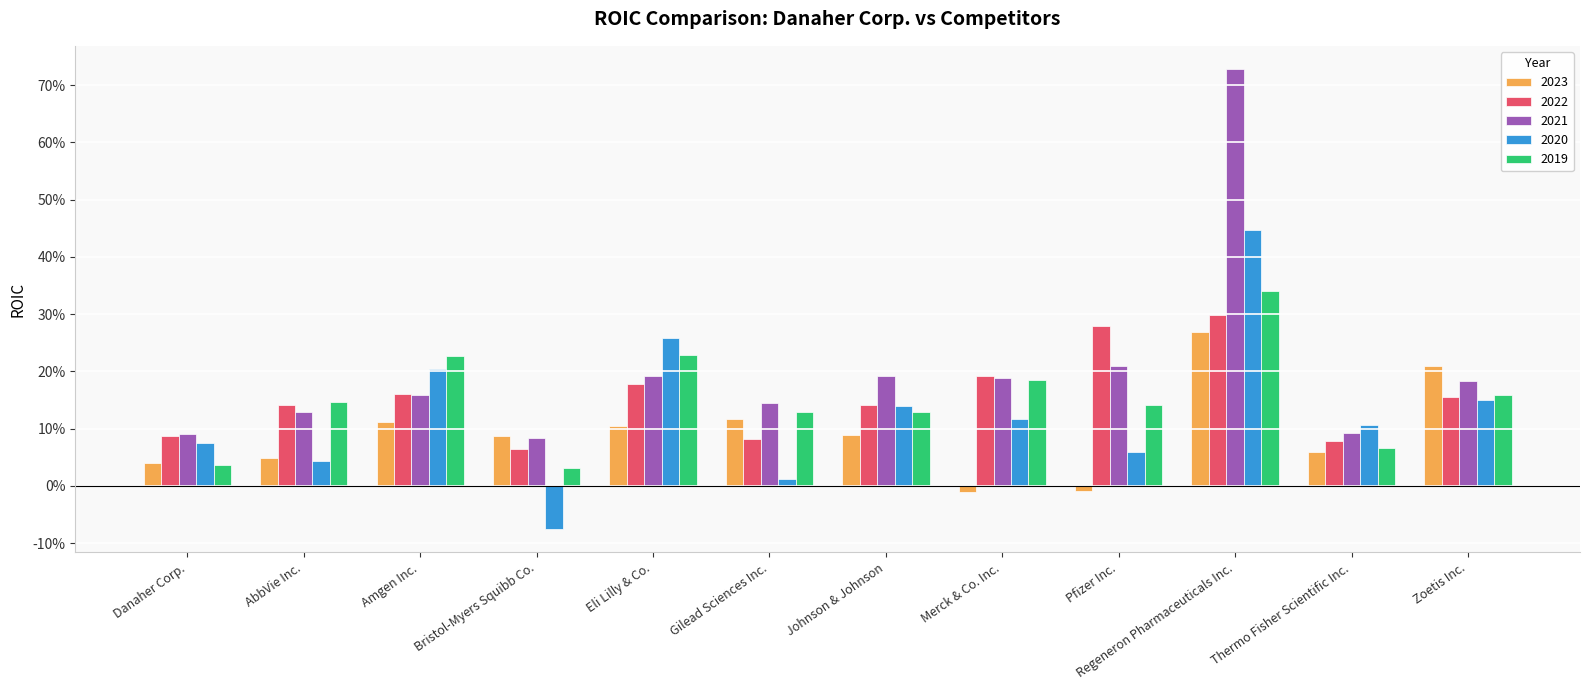

Reading left to right, list all the values displayed in this chart.

2023: 0.0	0.0	0.1	0.1	0.1	0.1	0.1	-0.0	-0.0	0.3	0.1	0.2
2022: 0.1	0.1	0.2	0.1	0.2	0.1	0.1	0.2	0.3	0.3	0.1	0.2
2021: 0.1	0.1	0.2	0.1	0.2	0.1	0.2	0.2	0.2	0.7	0.1	0.2
2020: 0.1	0.0	0.2	-0.1	0.3	0.0	0.1	0.1	0.1	0.4	0.1	0.1
2019: 0.0	0.1	0.2	0.0	0.2	0.1	0.1	0.2	0.1	0.3	0.1	0.2